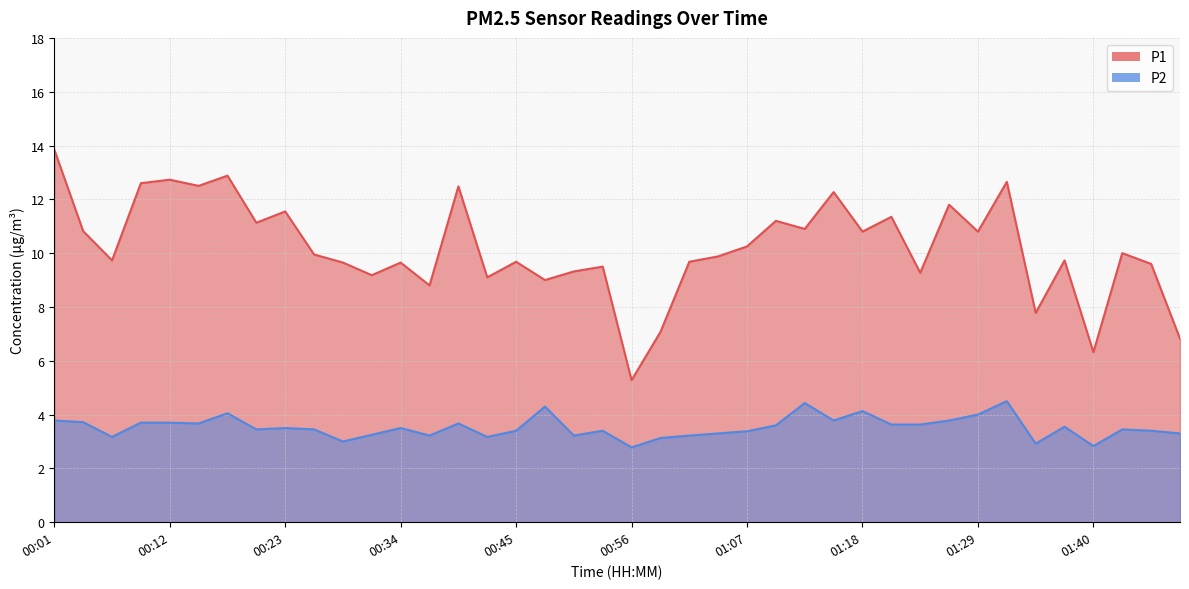

Reading left to right, what are all the values shown in this chart?

P1: 00:01=13.8	00:04=10.8	00:06=9.7	00:09=12.6	00:12=12.7	00:15=12.5	00:17=12.9	00:20=11.1	00:23=11.6	00:26=9.9	00:28=9.7	00:31=9.2	00:34=9.7	00:37=8.8	00:39=12.5	00:42=9.1	00:45=9.7	00:48=9.0	00:50=9.3	00:53=9.5	00:56=5.3	00:59=7.1	01:01=9.7	01:04=9.9	01:07=10.2	01:10=11.2	01:12=10.9	01:15=12.3	01:18=10.8	01:21=11.3	01:23=9.3	01:26=11.8	01:29=10.8	01:32=12.7	01:34=7.8	01:37=9.7	01:40=6.3	01:52=10.0	01:55=9.6	01:57=6.8
P2: 00:01=3.8	00:04=3.7	00:06=3.2	00:09=3.7	00:12=3.7	00:15=3.7	00:17=4.0	00:20=3.5	00:23=3.5	00:26=3.5	00:28=3.0	00:31=3.2	00:34=3.5	00:37=3.2	00:39=3.7	00:42=3.2	00:45=3.4	00:48=4.3	00:50=3.2	00:53=3.4	00:56=2.8	00:59=3.1	01:01=3.2	01:04=3.3	01:07=3.4	01:10=3.6	01:12=4.4	01:15=3.8	01:18=4.1	01:21=3.6	01:23=3.6	01:26=3.8	01:29=4.0	01:32=4.5	01:34=2.9	01:37=3.5	01:40=2.8	01:52=3.5	01:55=3.4	01:57=3.3